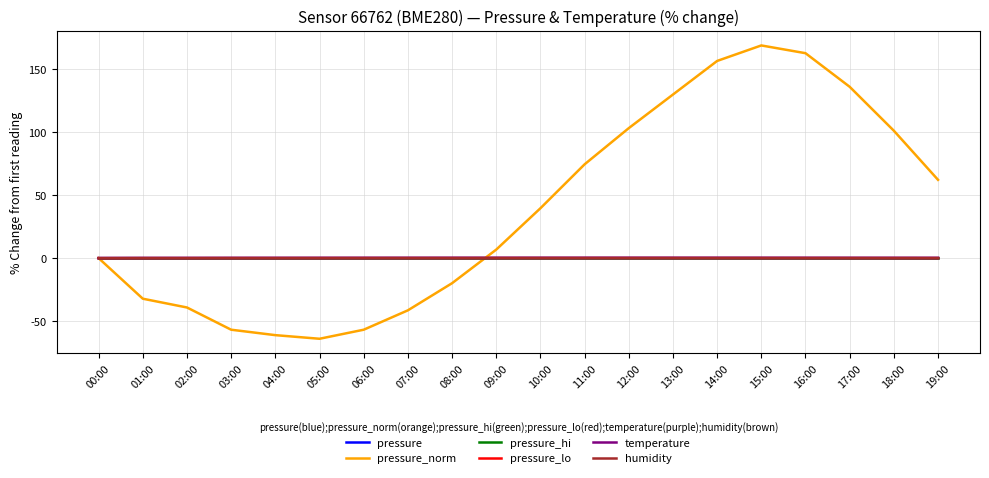

What is the spread (max minus min) of values at 12:00?

103.3